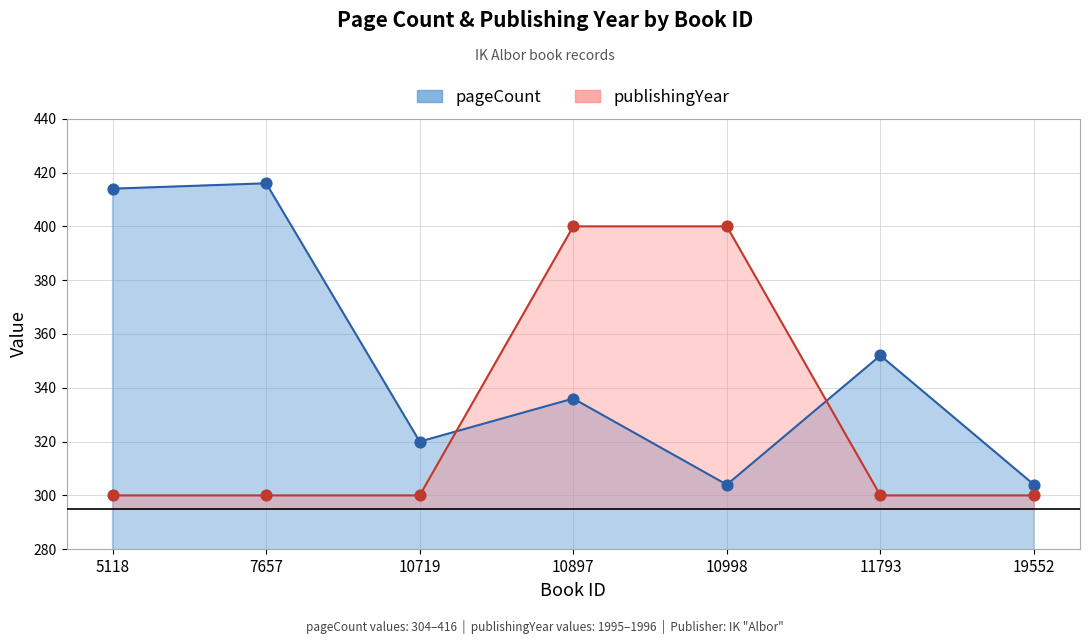

Which series reaches the maximum Y coordinate?

pageCount